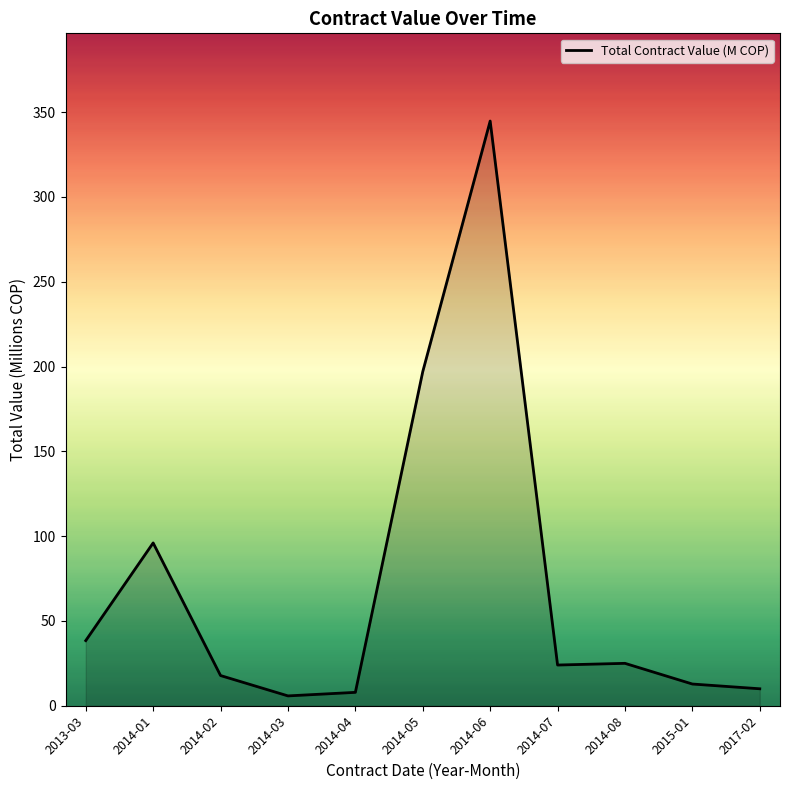

What is the difference between the maximum and minimum values?

339.0